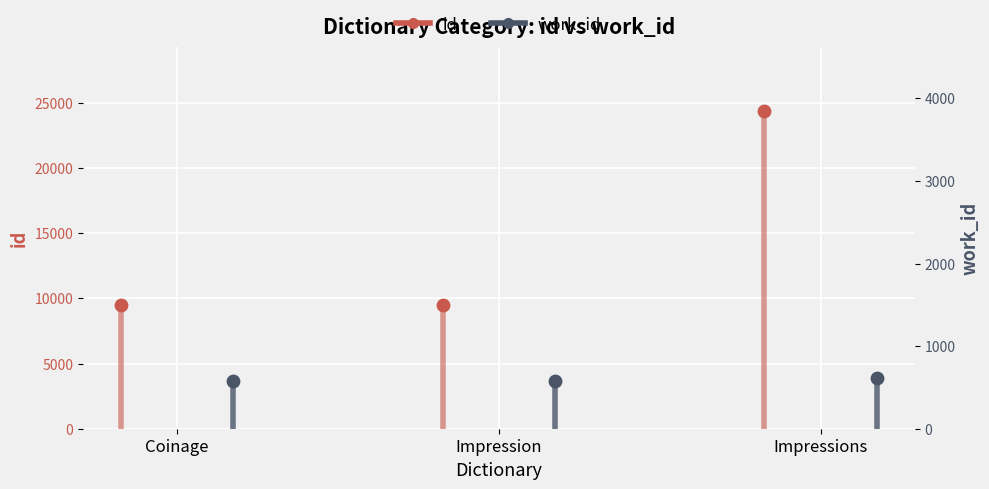

What are all the series names shown in the legend?

id, work_id